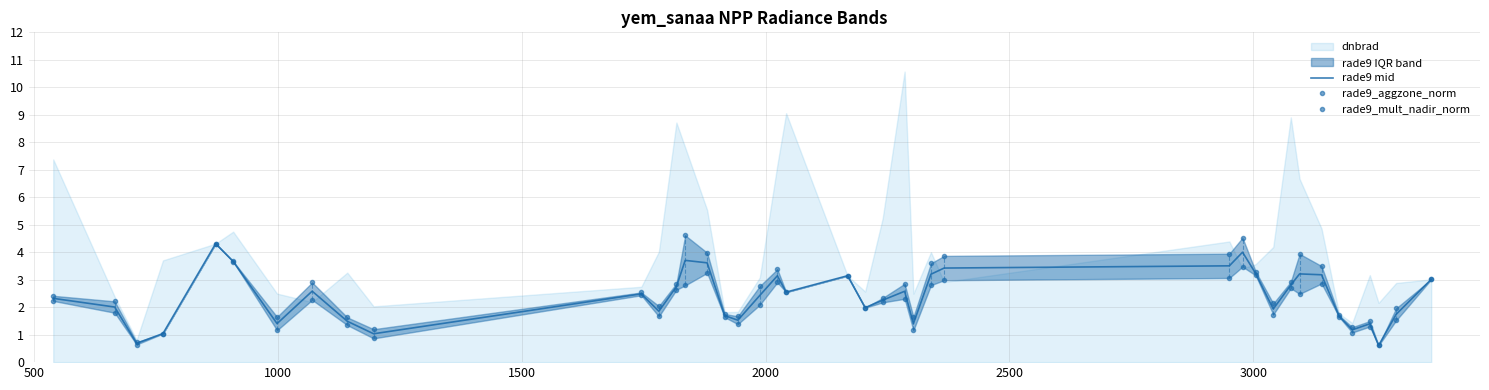

What is the lowest value of the rade9 mid series?

0.6